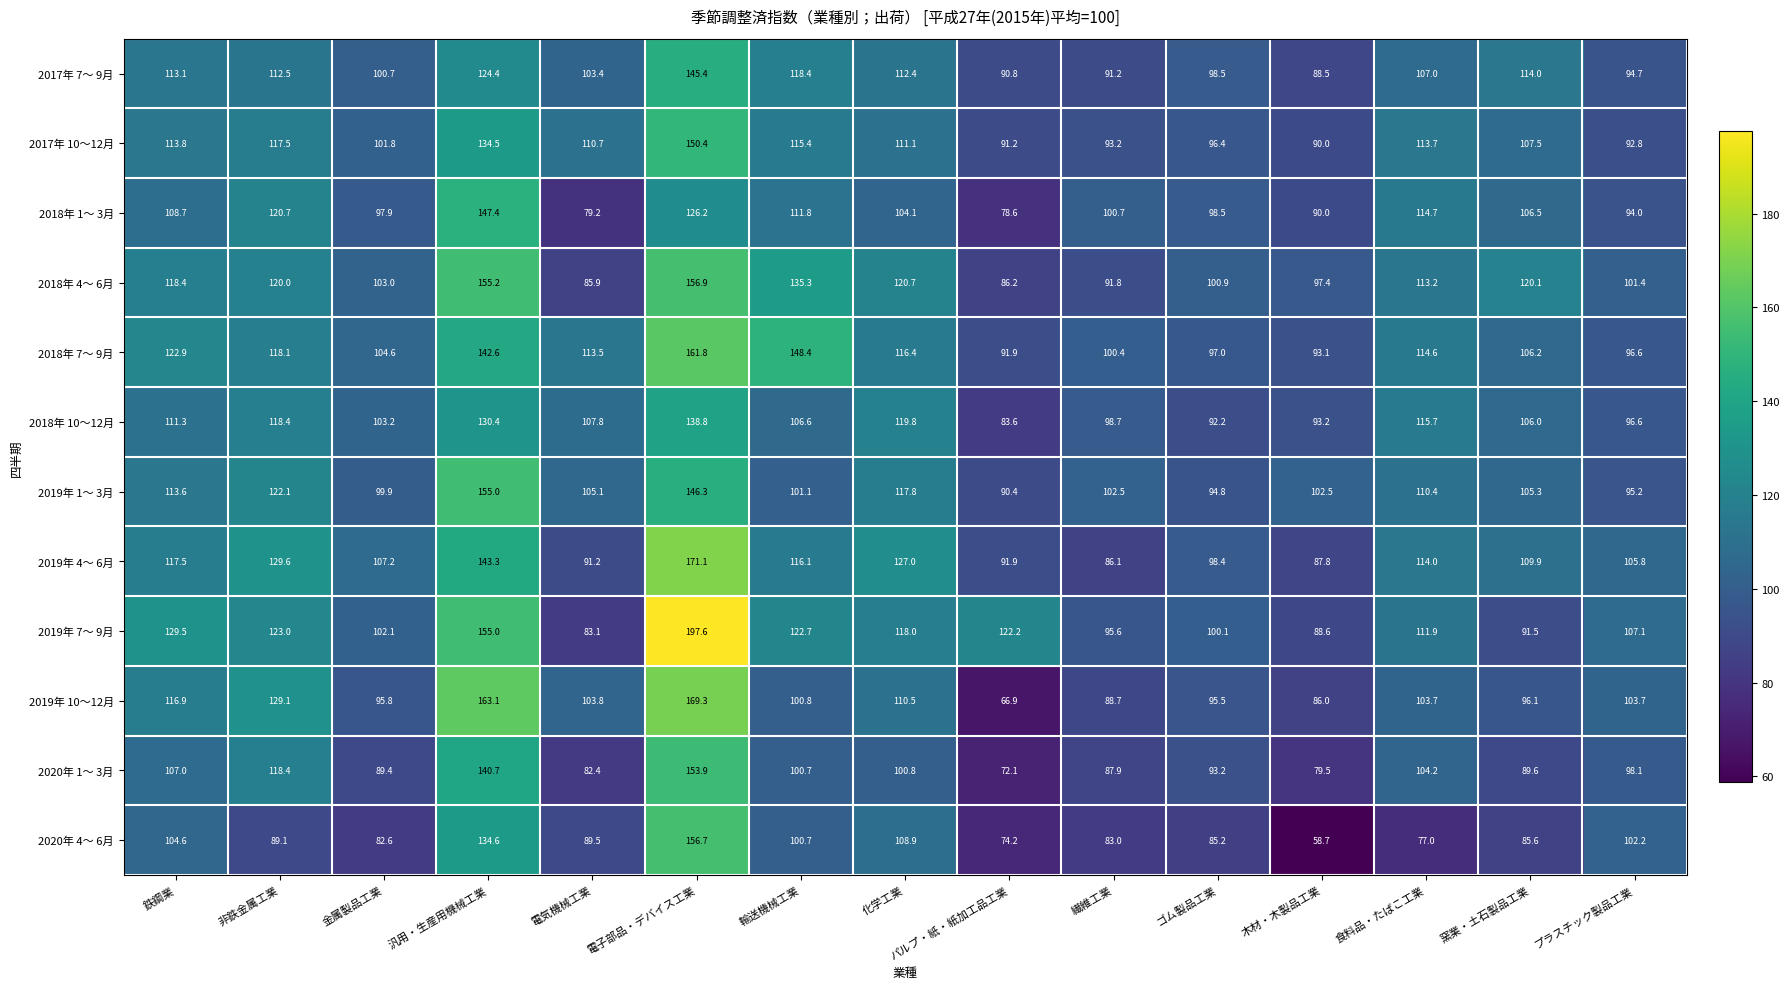

Where is 2017年 10～12月 nearest to the value 120?

非鉄金属工業